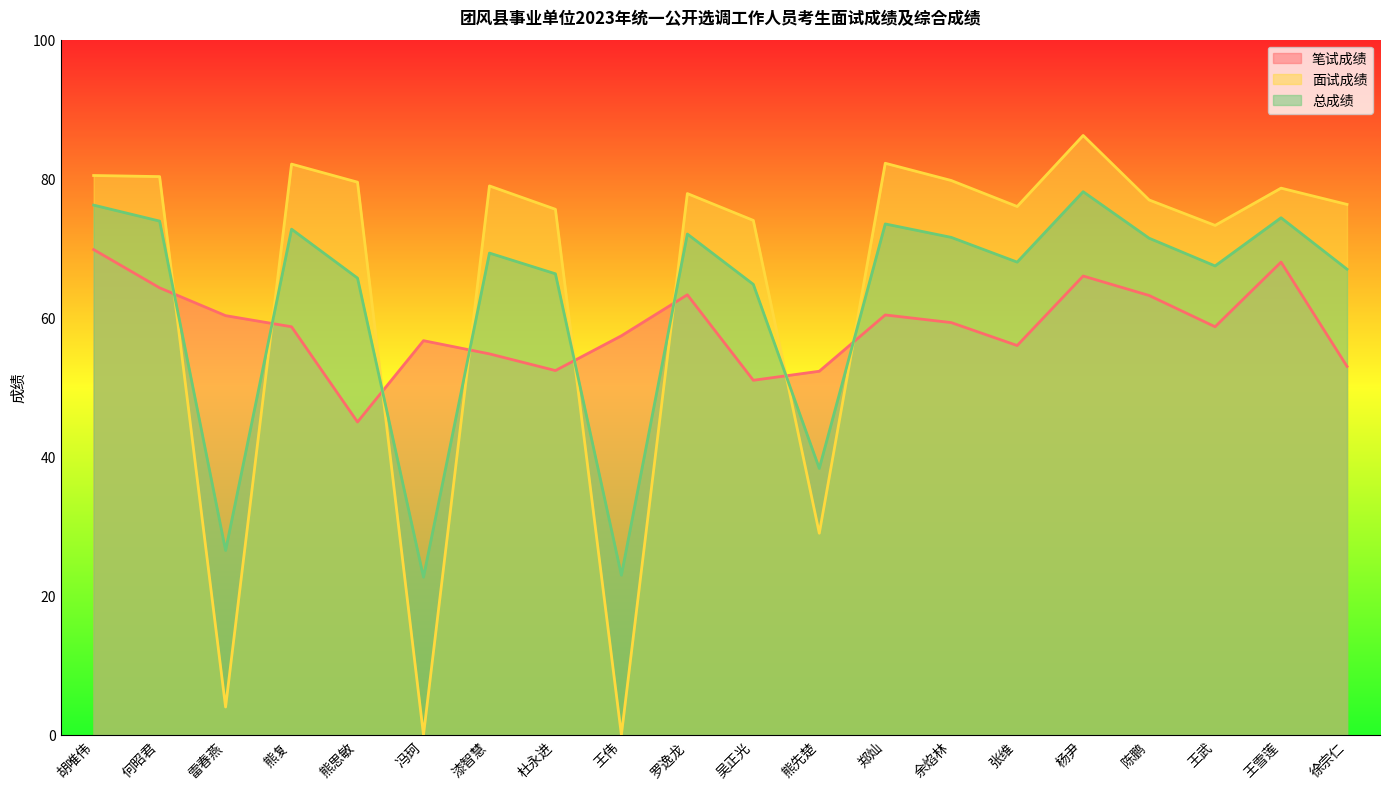

Rank the categories by 面试成绩 value from lowest to highest.

冯珂, 王伟, 雷春燕, 熊先楚, 王武, 吴正光, 杜永进, 张维, 徐宗仁, 陈鹏, 罗逸龙, 王雪莲, 漆智慧, 熊思敏, 余焰林, 何昭君, 胡唯伟, 熊复, 郑灿, 杨尹